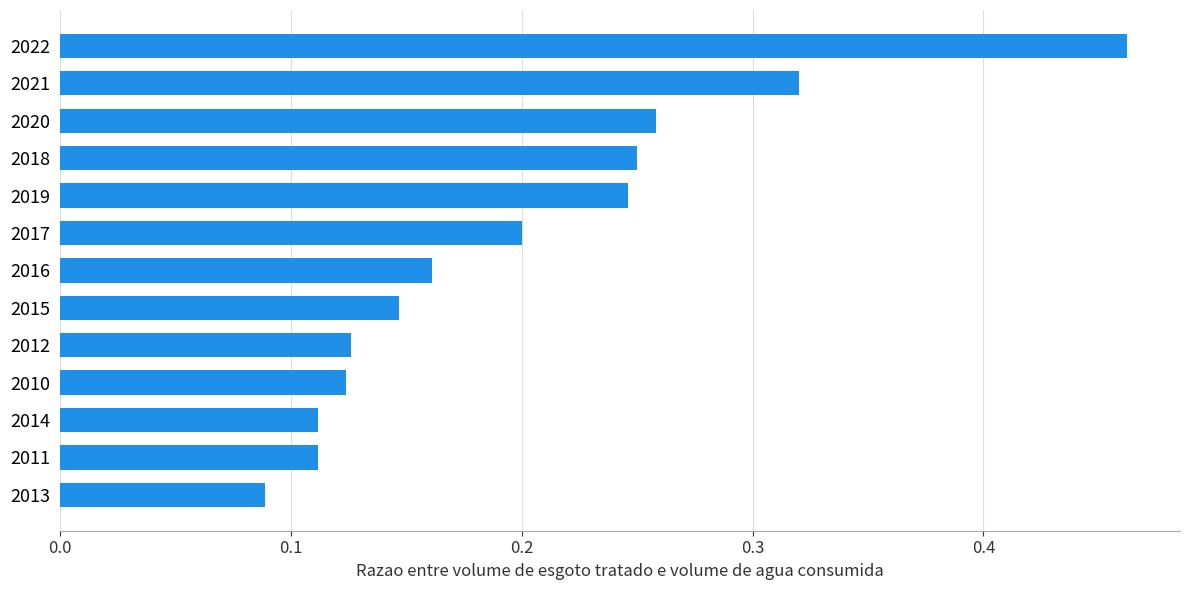

Which label corresponds to the smallest value in the chart?

2013